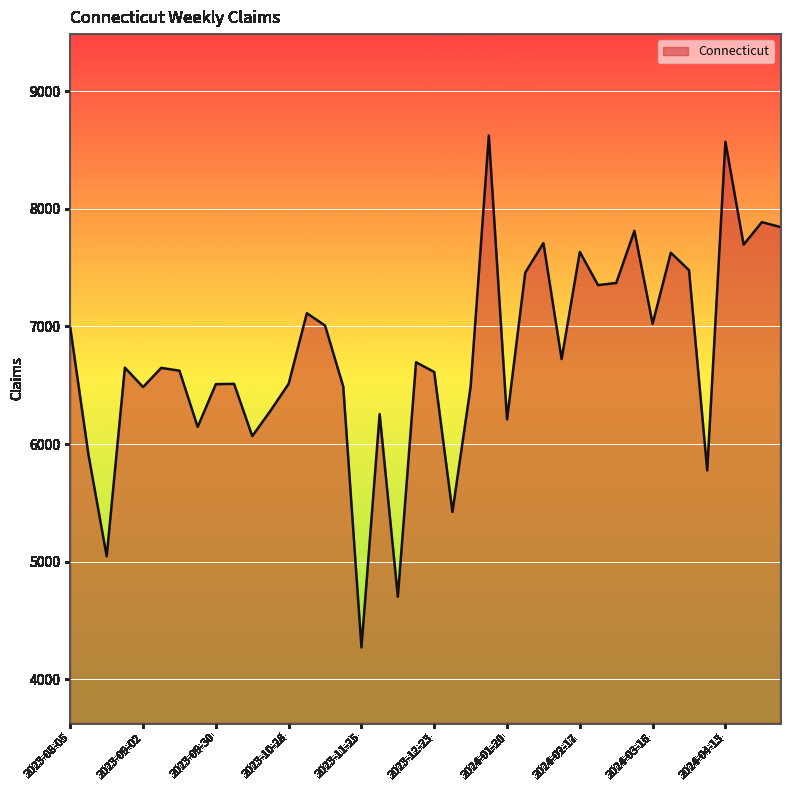

What is the greatest value displayed?

8624